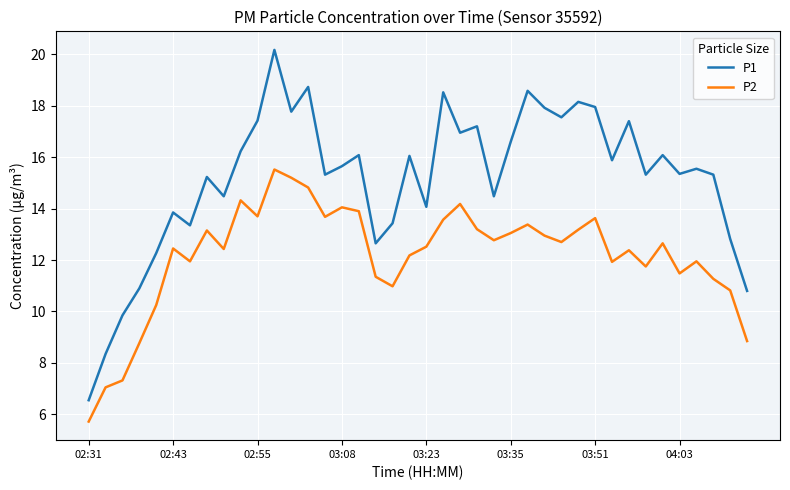

Which series has the largest total across all categories?

P1